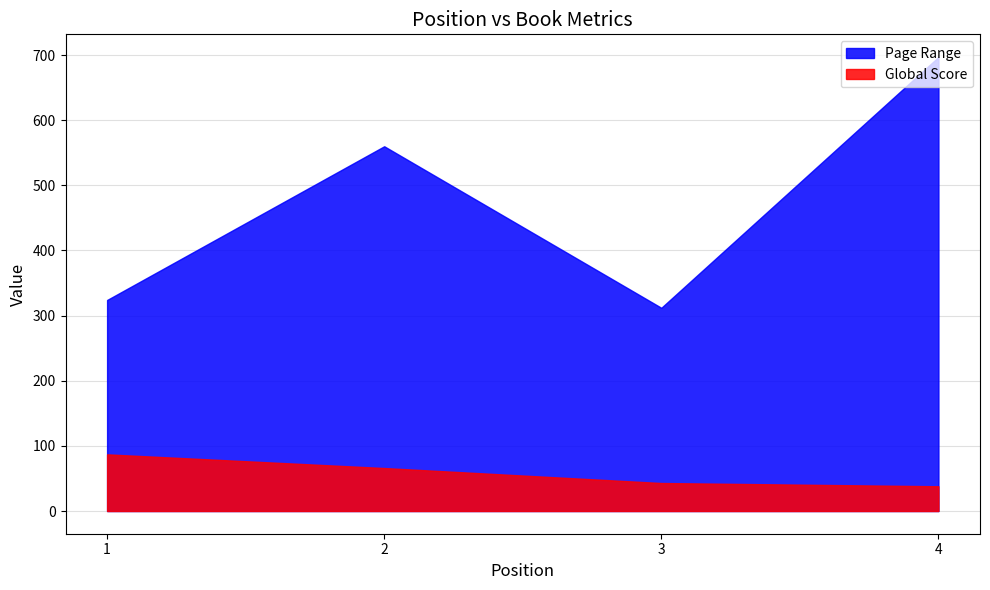

Which series has the largest range (max minus min)?

Page Range